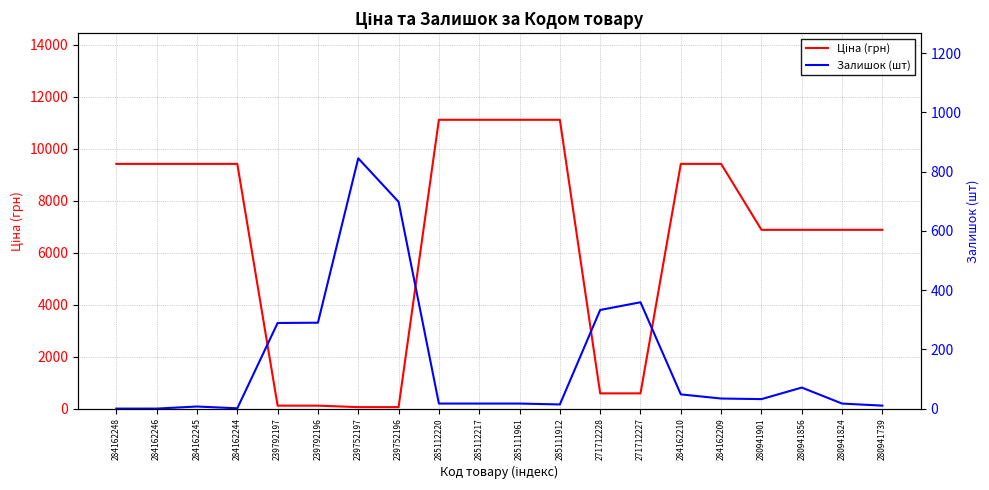

Which category has the lowest value across all series?

284162248